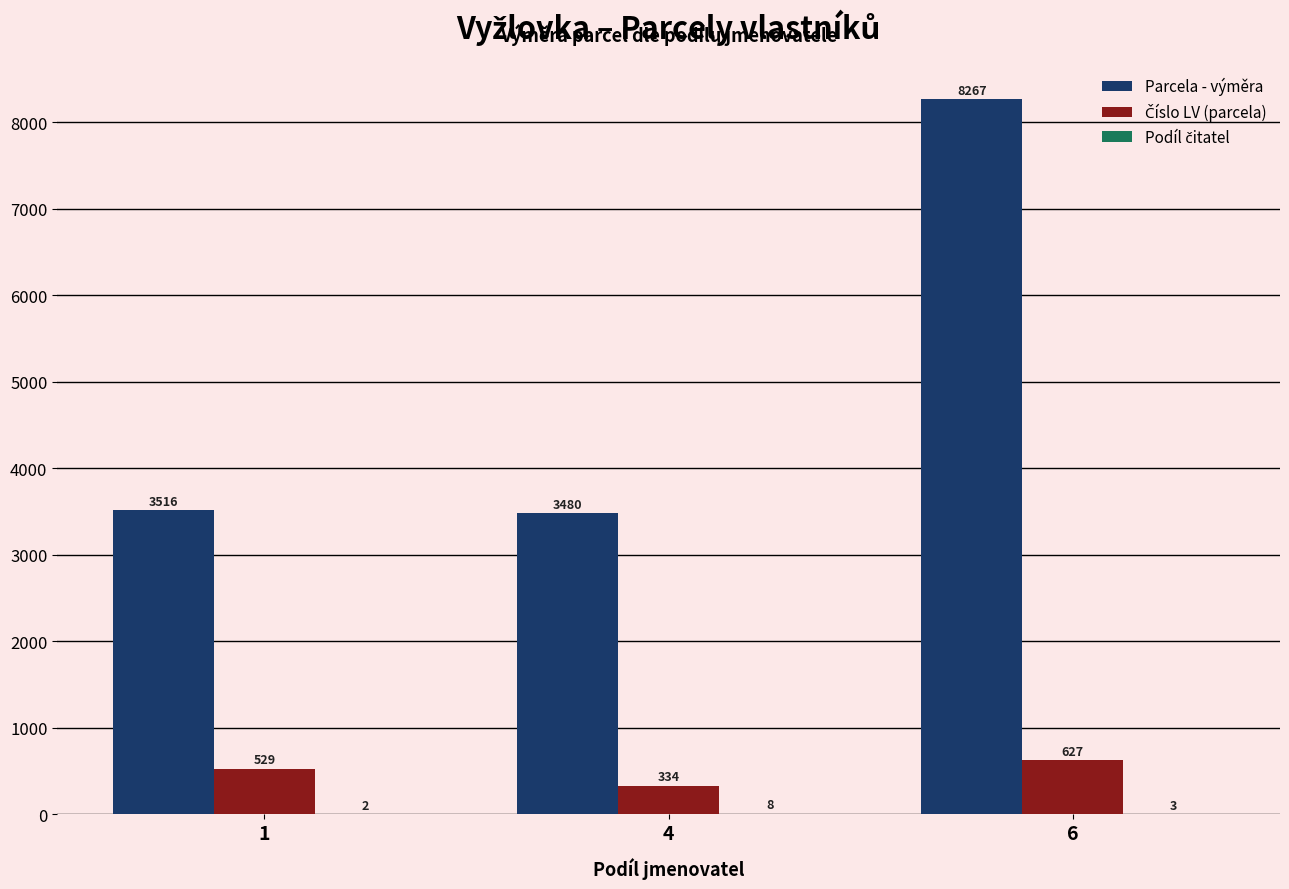

What is the total value across all series at 6?

8897